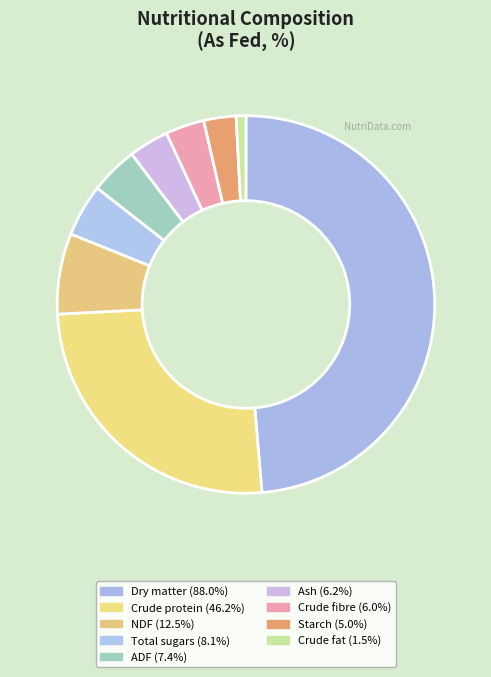

Is there a majority slice in this chart?

No